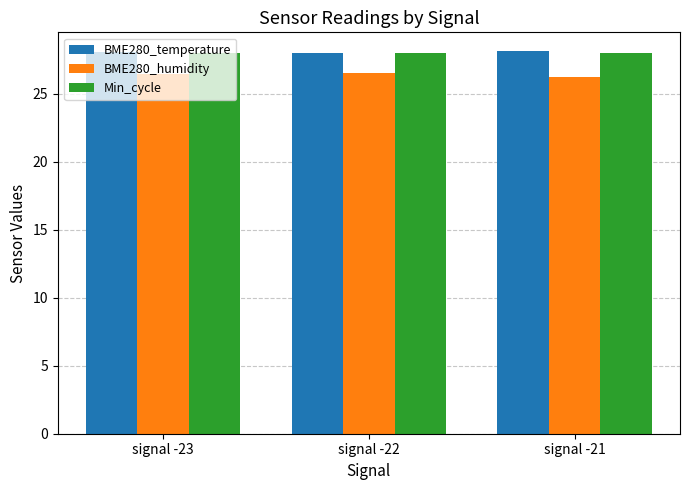

What is the spread (max minus min) of values at signal -21?

1.9